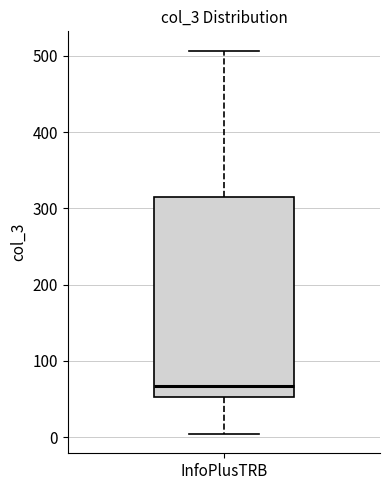

Where does the median line of the box for InfoPlusTRB sit on the y-axis? The values are not printed on the chart, so give them approximately, as read against the axis.

70